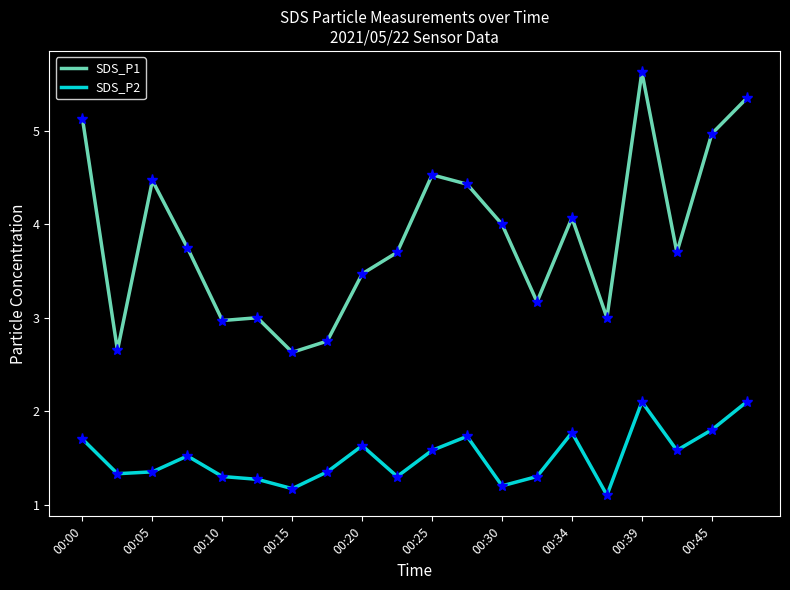

Which series has the widest spread of values?

SDS_P1